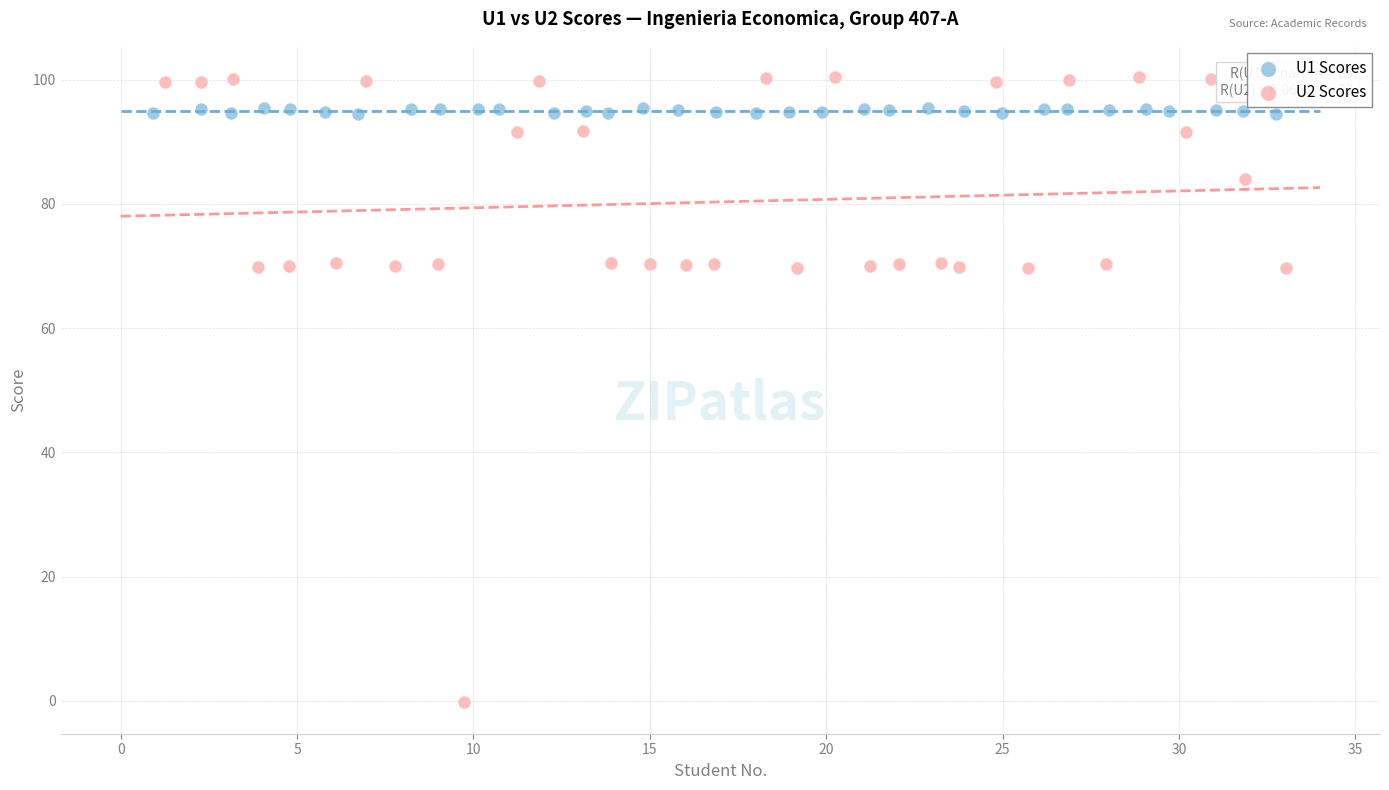

Which series reaches the minimum Y coordinate?

U2 Scores